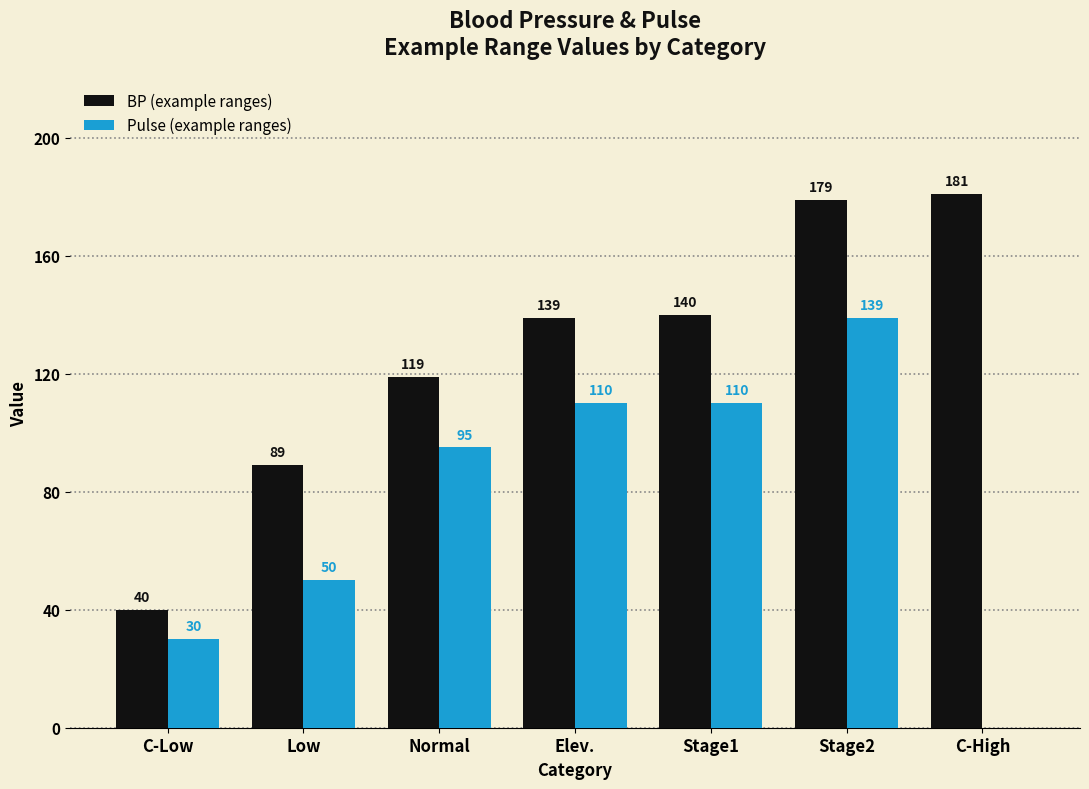

Reading left to right, list all the values displayed in this chart.

BP (example ranges): C-Low=40	Low=89	Normal=119	Elev.=139	Stage1=140	Stage2=179	C-High=181
Pulse (example ranges): C-Low=30	Low=50	Normal=95	Elev.=110	Stage1=110	Stage2=139	C-High=0